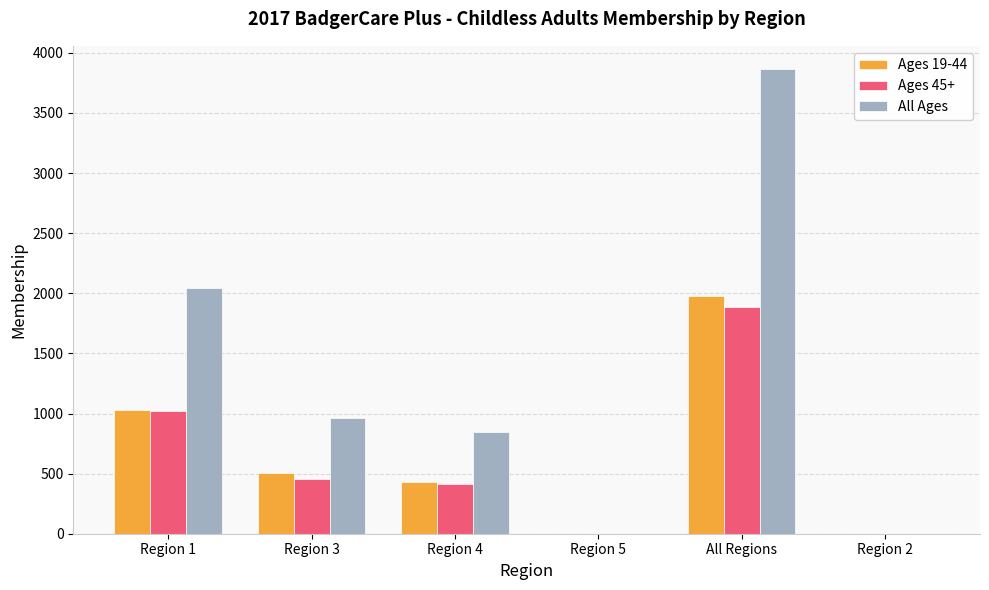

At which category is the sum across all series the highest?

All Regions